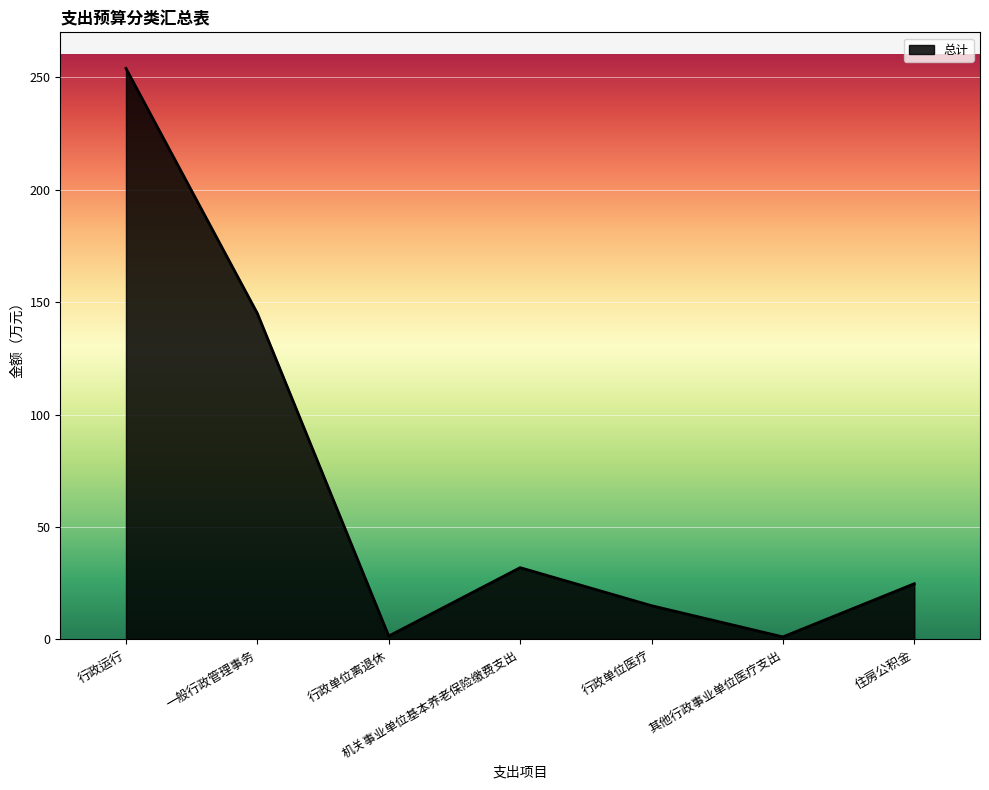

The value at 住房公积金 is 34.3. True or false?

False